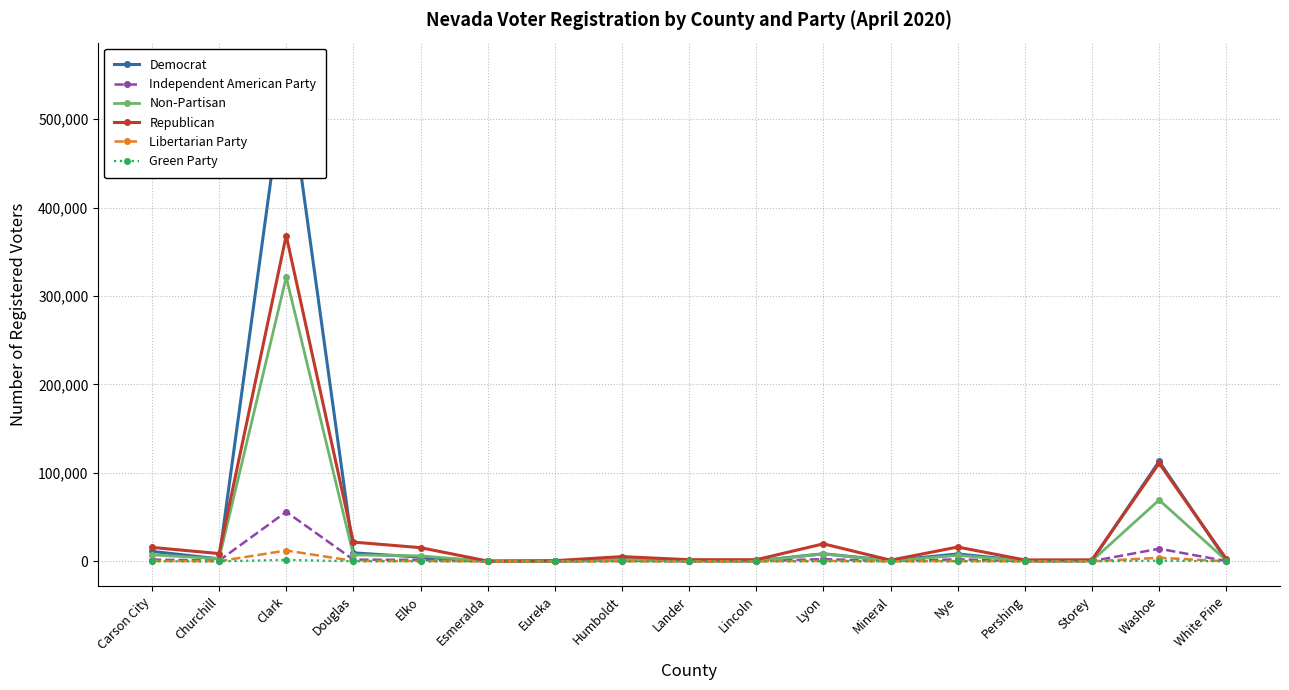

Reading right to left, list all the values displayed in this chart.

Democrat: 1195	113118	803	598	8344	905	8572	569	535	1755	95	98	4728	9587	558652	2805	11268
Independent American Party: 332	14300	212	150	2294	202	2535	157	152	542	71	50	1617	1947	55965	825	1985
Non-Partisan: 1051	69354	691	602	6696	527	8404	426	594	2072	159	78	6215	7216	321373	2923	7347
Republican: 2802	110929	1720	1562	16173	1278	19812	1806	1863	5342	759	323	15476	21749	368455	8774	15768
Libertarian Party: 43	4024	49	27	360	26	520	14	18	99	7	10	367	478	12249	170	456
Green Party: 5	788	4	0	53	3	53	4	2	8	0	2	21	62	1682	19	50